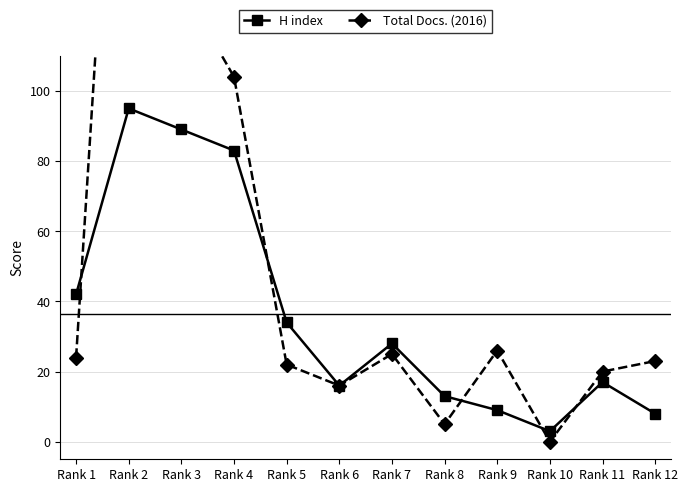

True or false: Total Docs. (2016) has more than 0 interior local peaks.

True